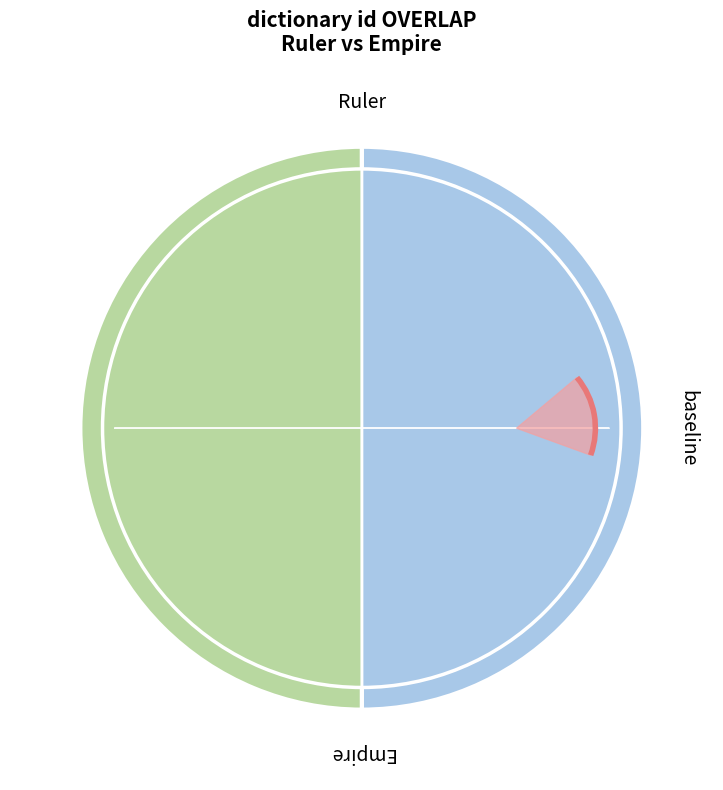

Rank the categories by value from lowest to highest.

Ruler, Empire